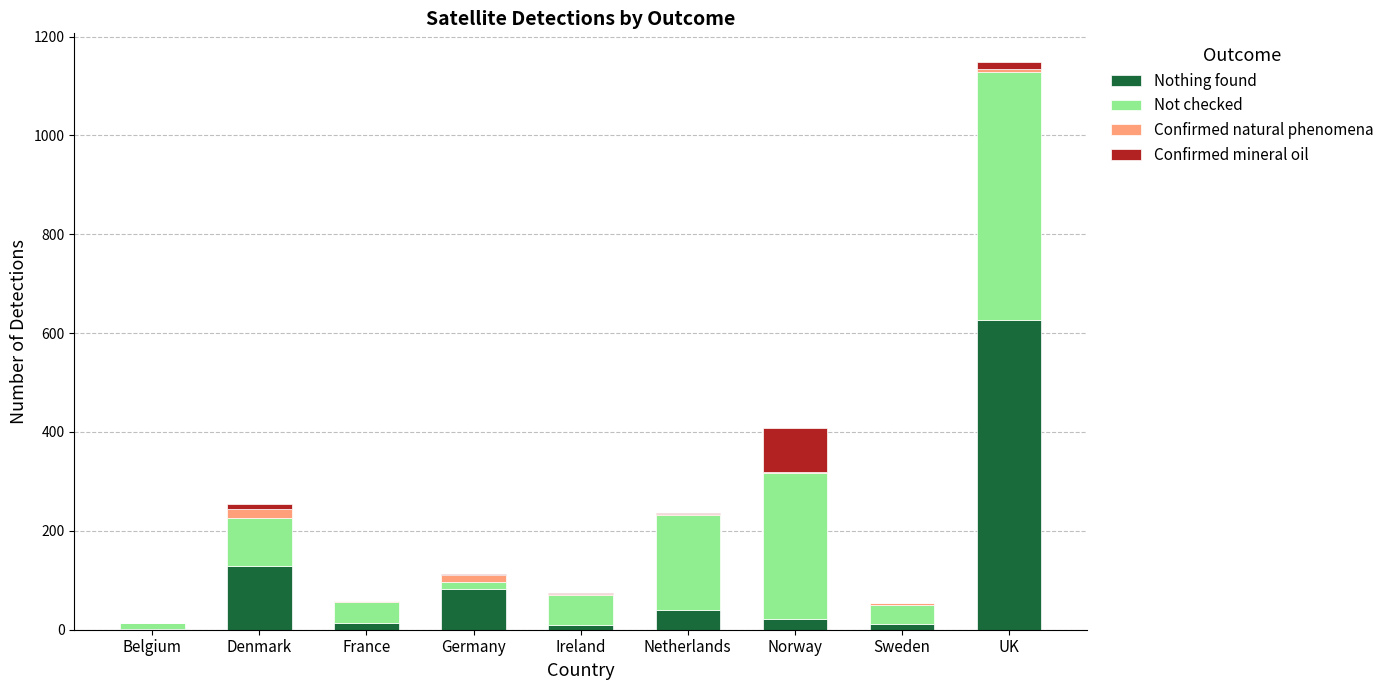

Where is Nothing found nearest to the value 314?

Denmark